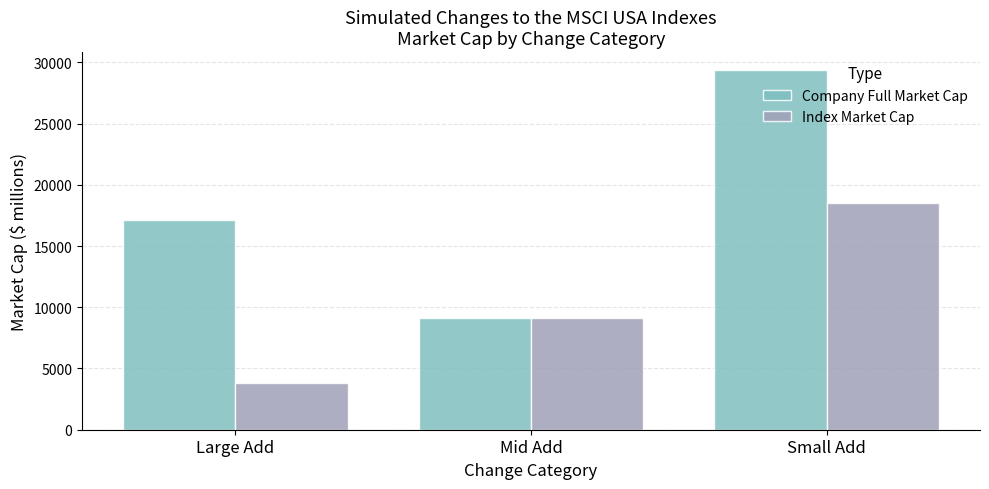

How many bars are there in total?

6